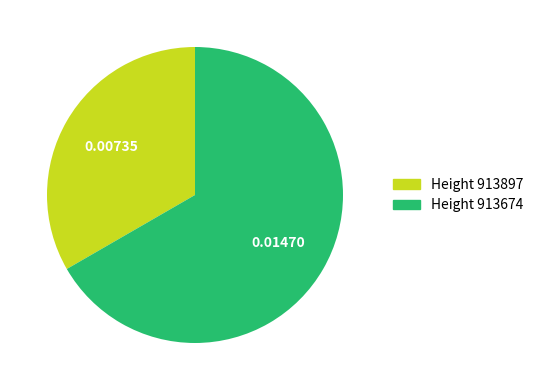

Does any single category account for the majority?

Yes